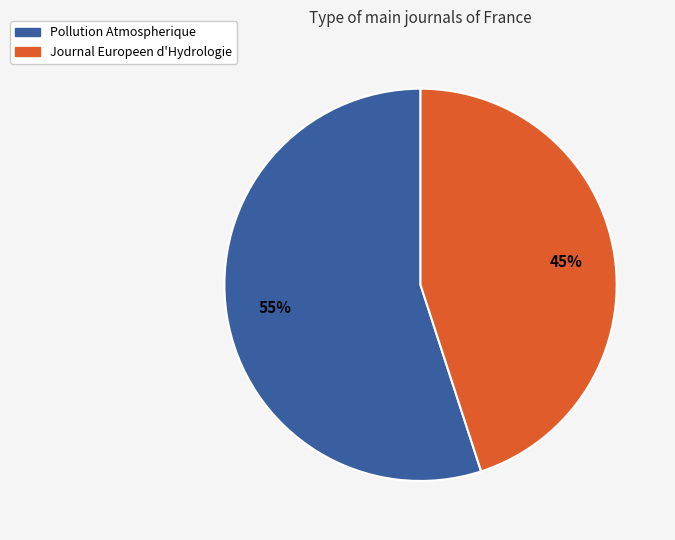

Combined, do Pollution Atmospherique and Journal Europeen d'Hydrologie account for over 50%?

Yes